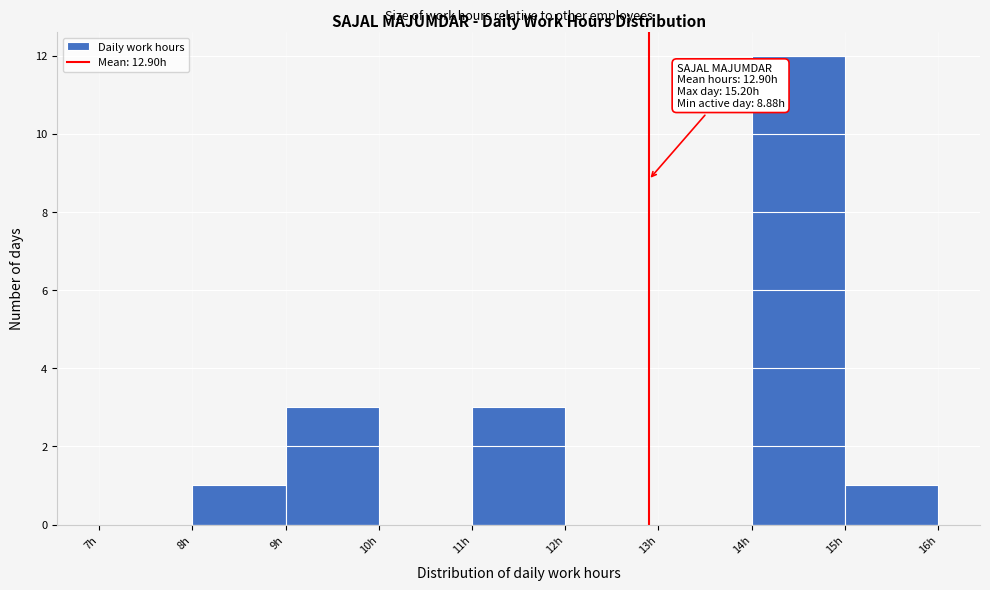

Over which range of the x-axis is the bar tallest?

14 to 15